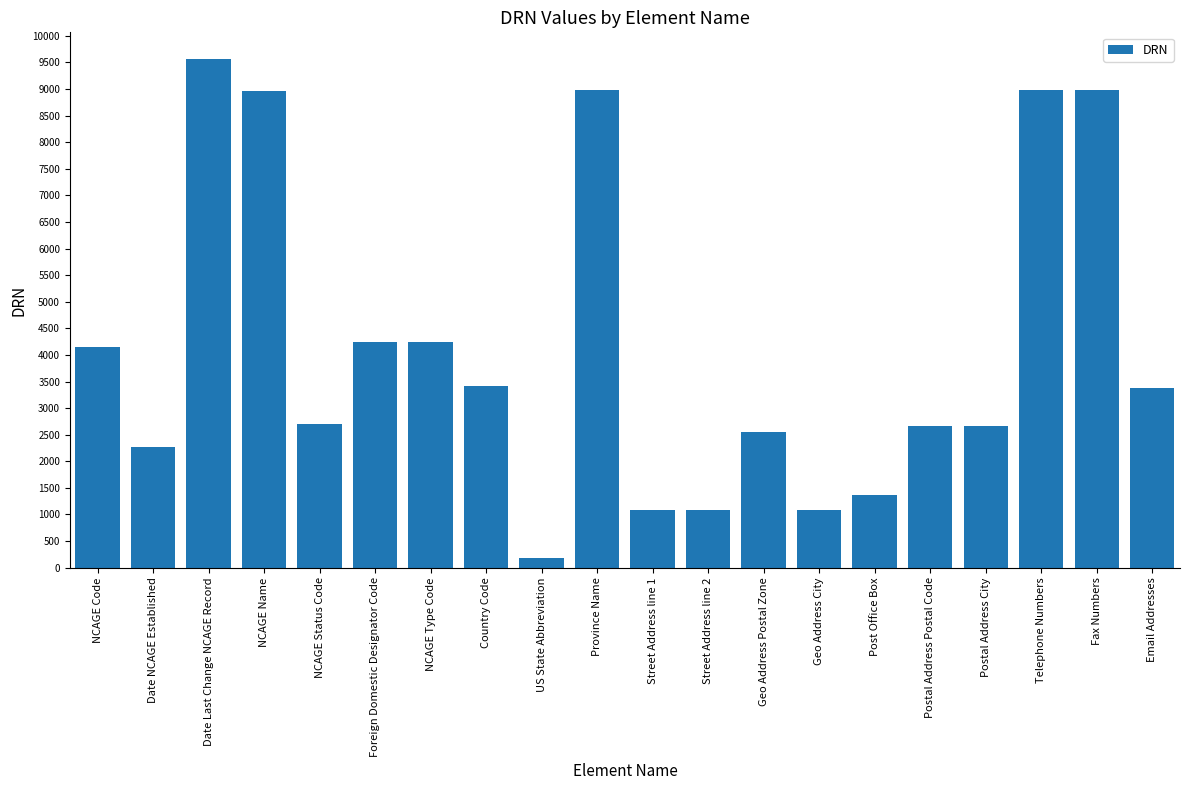

Which label corresponds to the smallest value in the chart?

US State Abbreviation